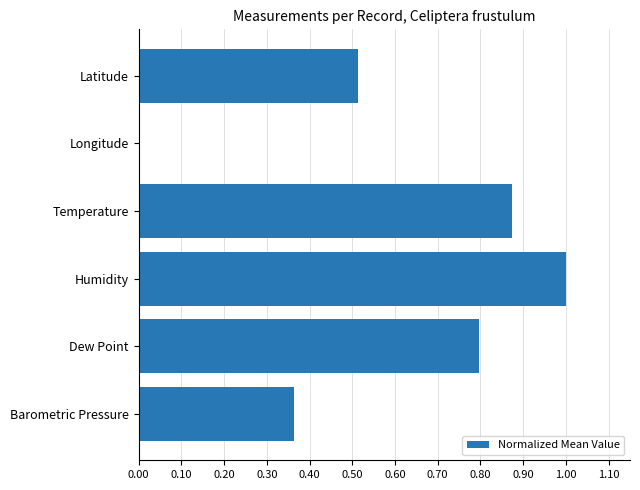

Is it true that the value at Temperature is 1.5?

False